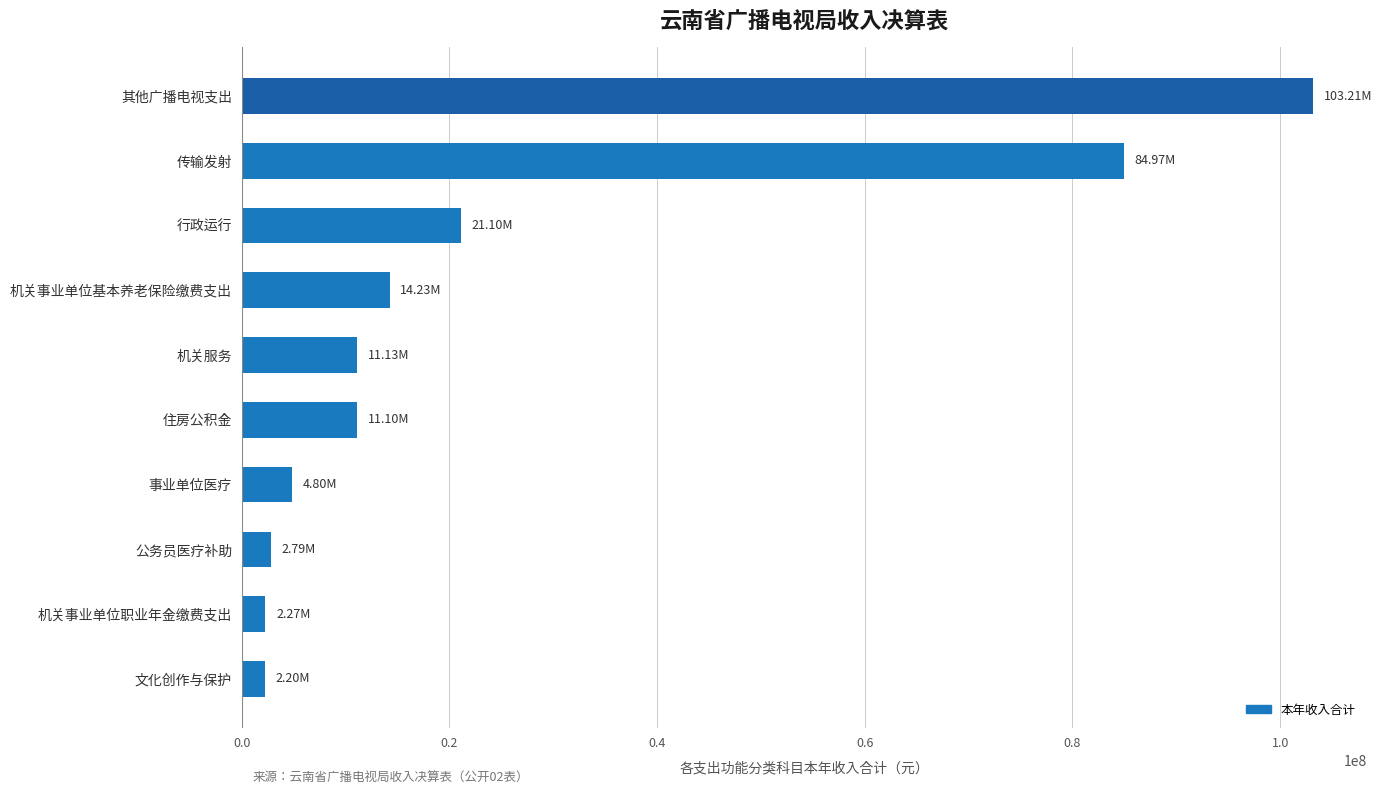

What is the change in value from 机关事业单位职业年金缴费支出 to 机关事业单位基本养老保险缴费支出?

+11957266.9